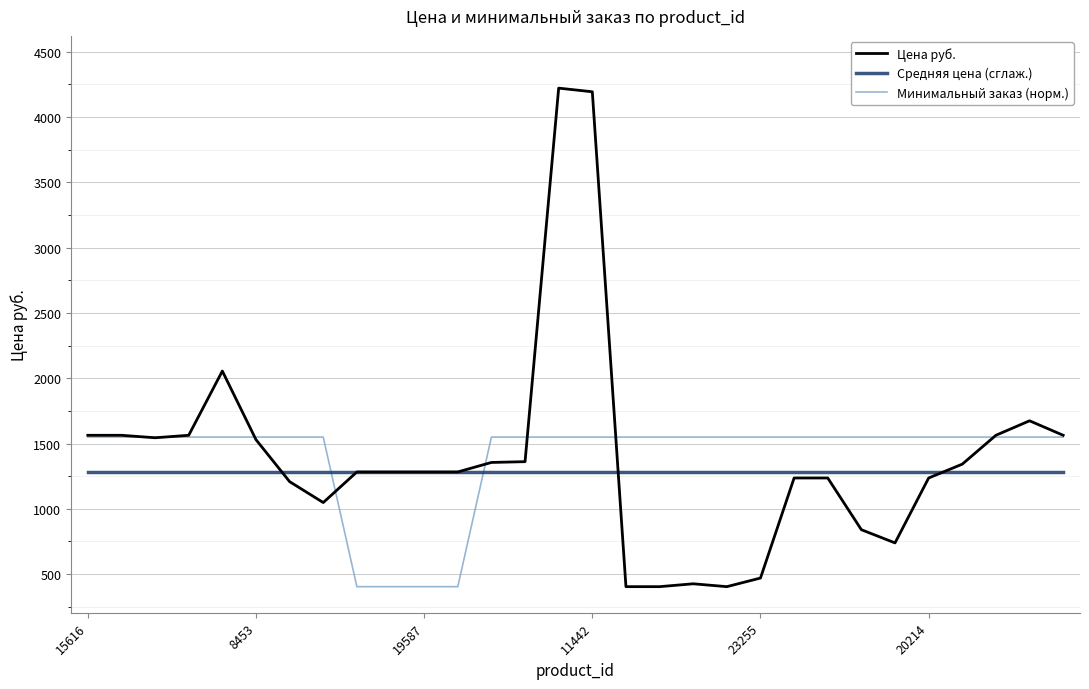

What are all the series names shown in the legend?

Цена руб., Средняя цена (сглаж.), Минимальный заказ (норм.)